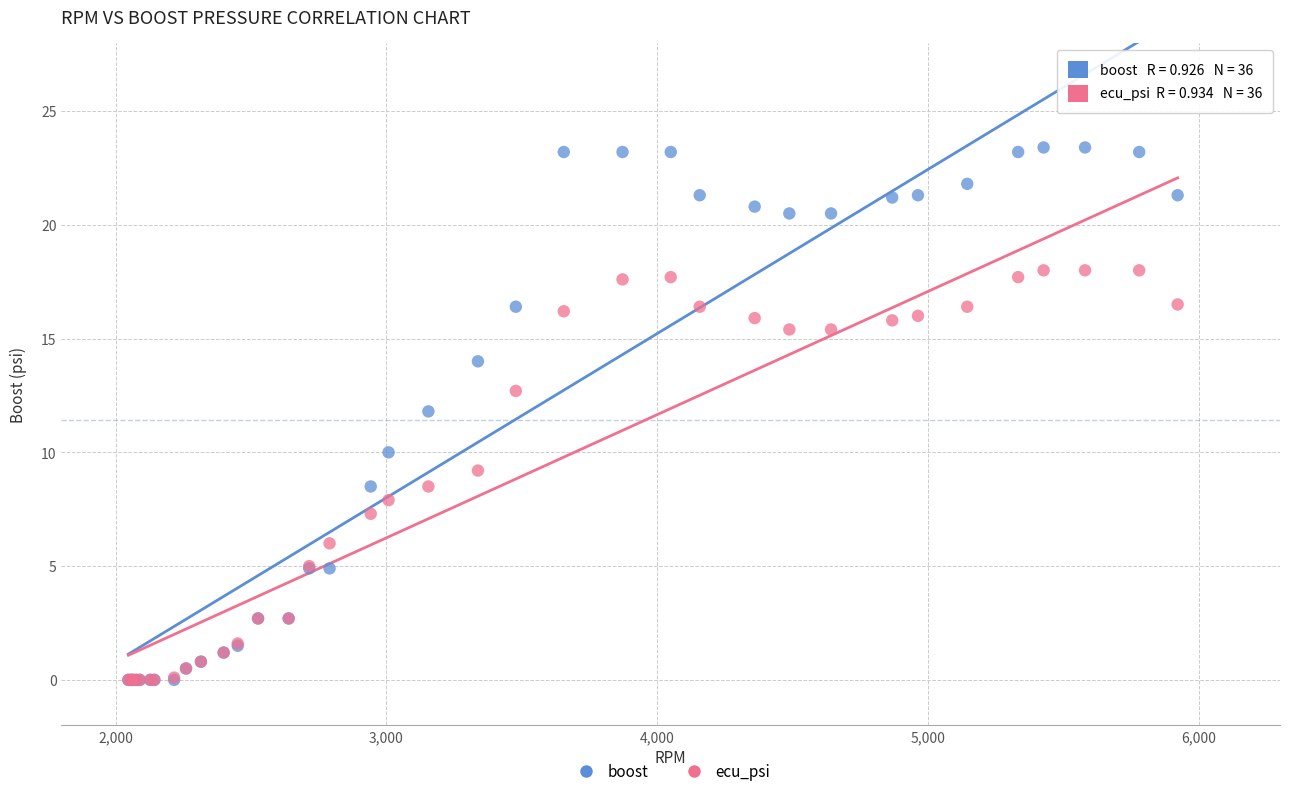

Which series has the widest spread of Y values?

boost